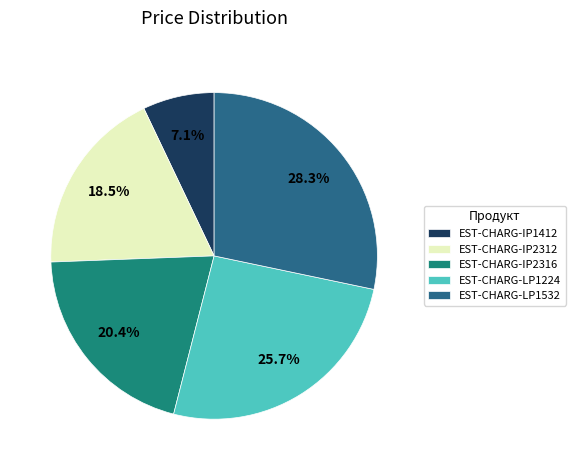

Count the number of slices in the pie.

5